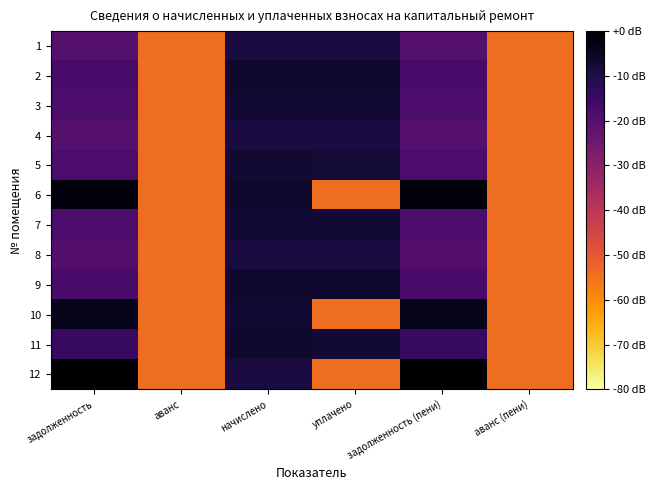

At which category is the sum across all series the highest?

начислено